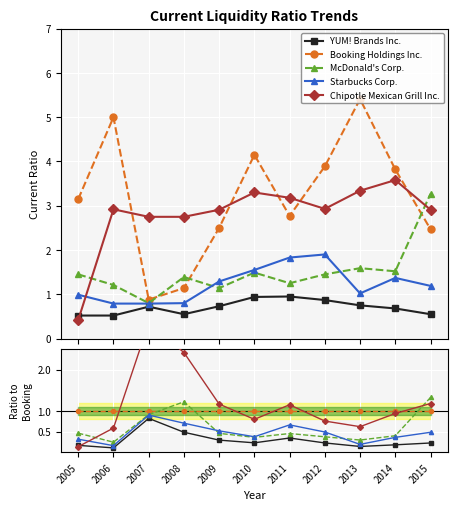

True or false: Booking Holdings Inc. and Starbucks Corp. cross at least once.

False